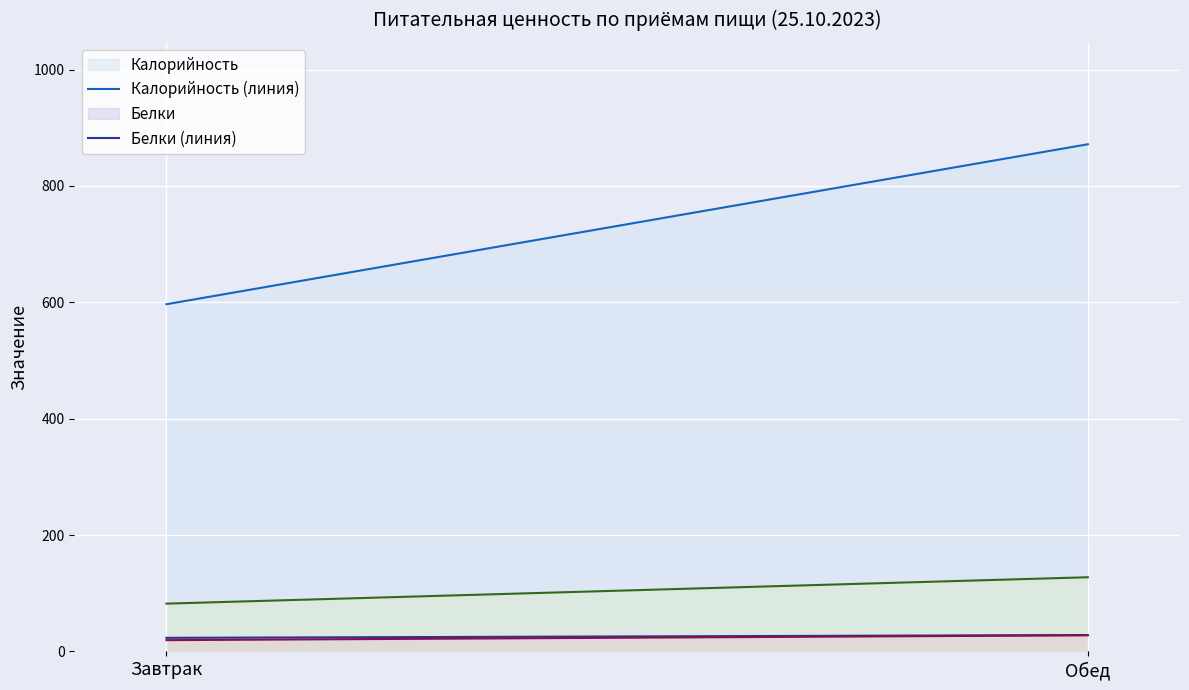

What position from the left is Обед?

2